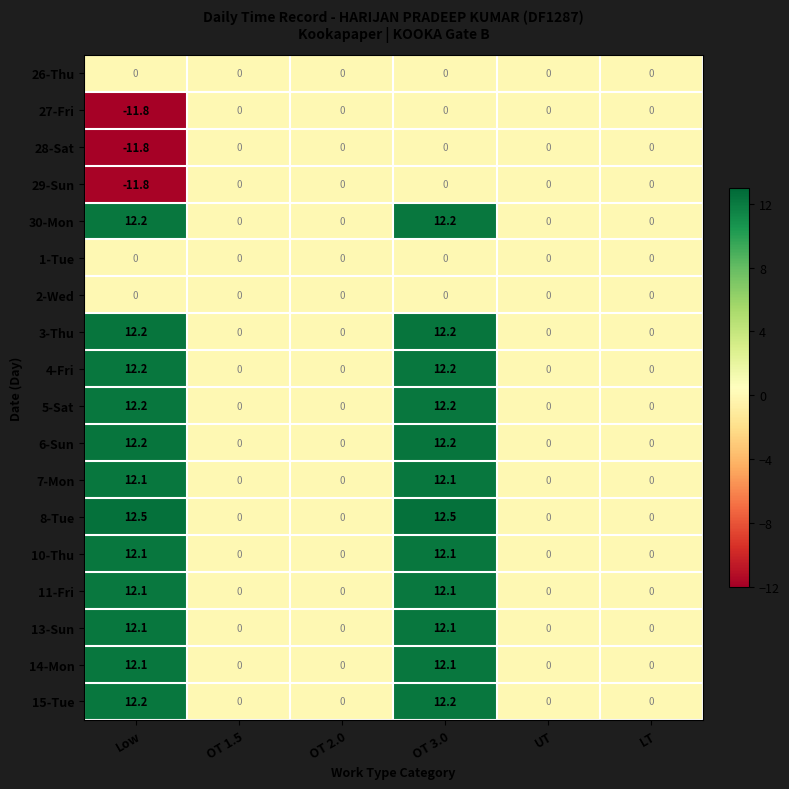

At which category is the sum across all series the highest?

OT 3.0